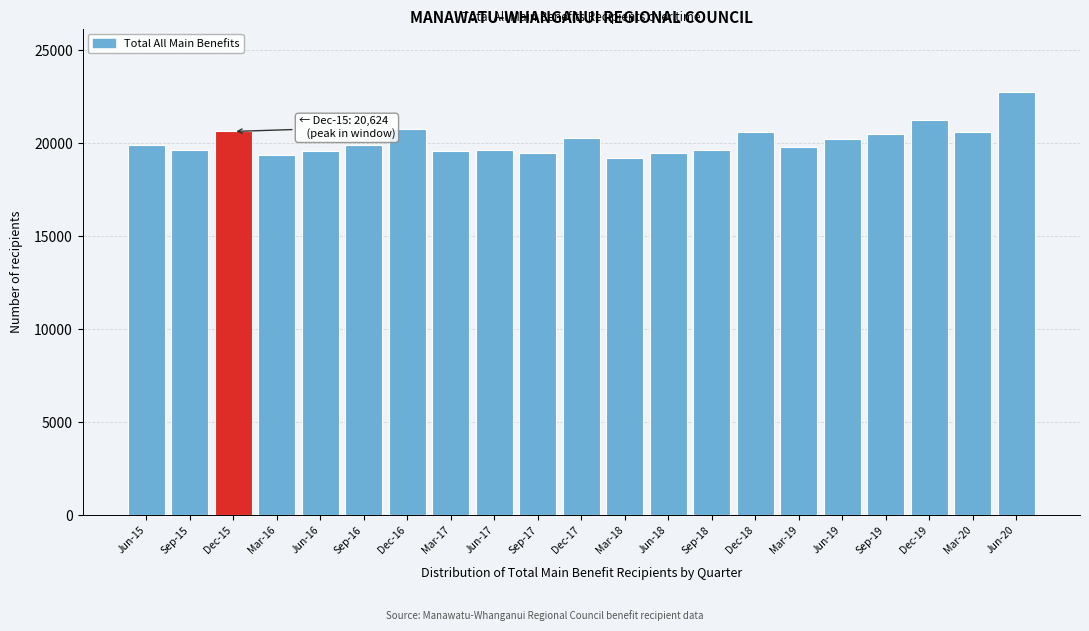

What is the value of the 10th bar from the left?

19472